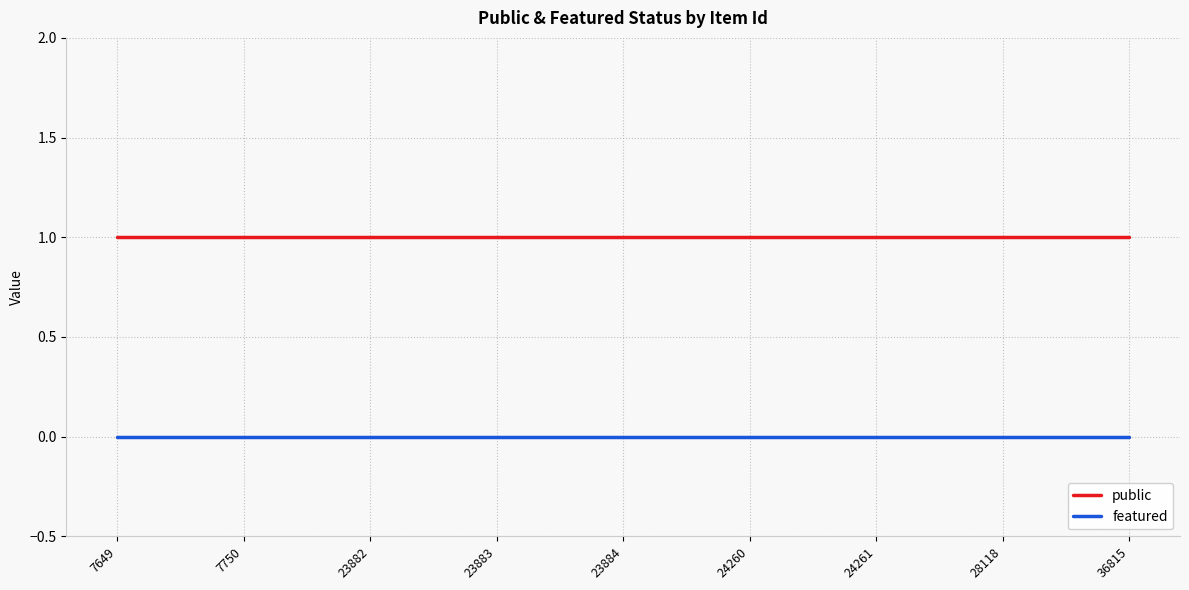

True or false: featured and public cross at least once.

False